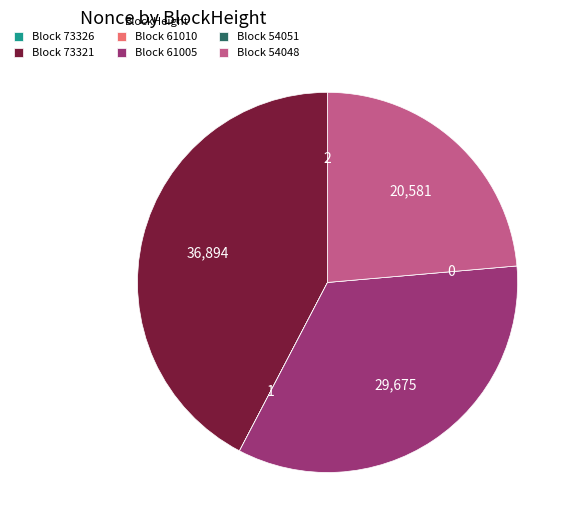

What is the largest slice in the pie chart?

Block 73321